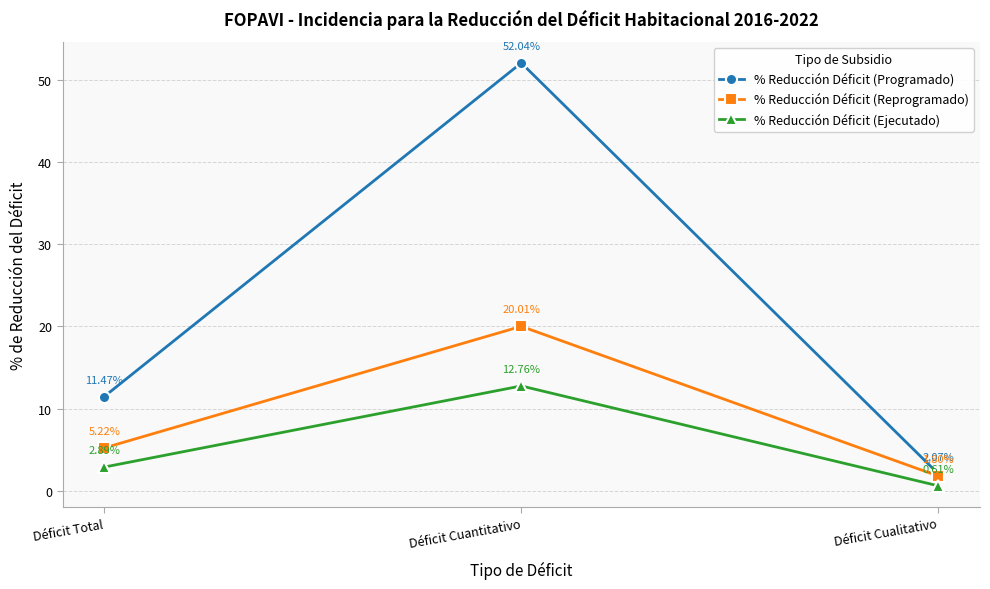

What is the value of the % Reducción Déficit (Programado) point at the 1st from the left?

11.5